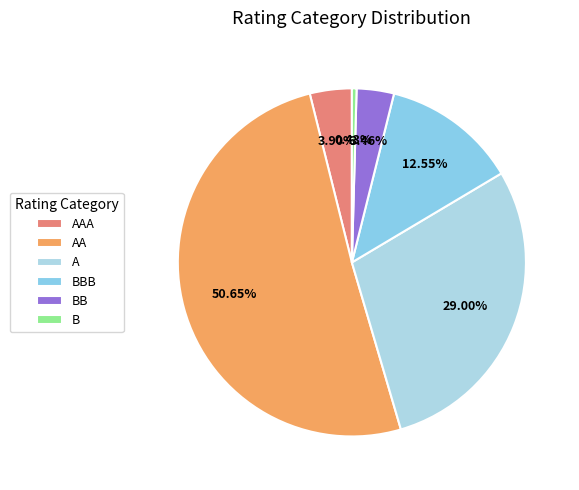

What is the change in value from AAA to A?

+58